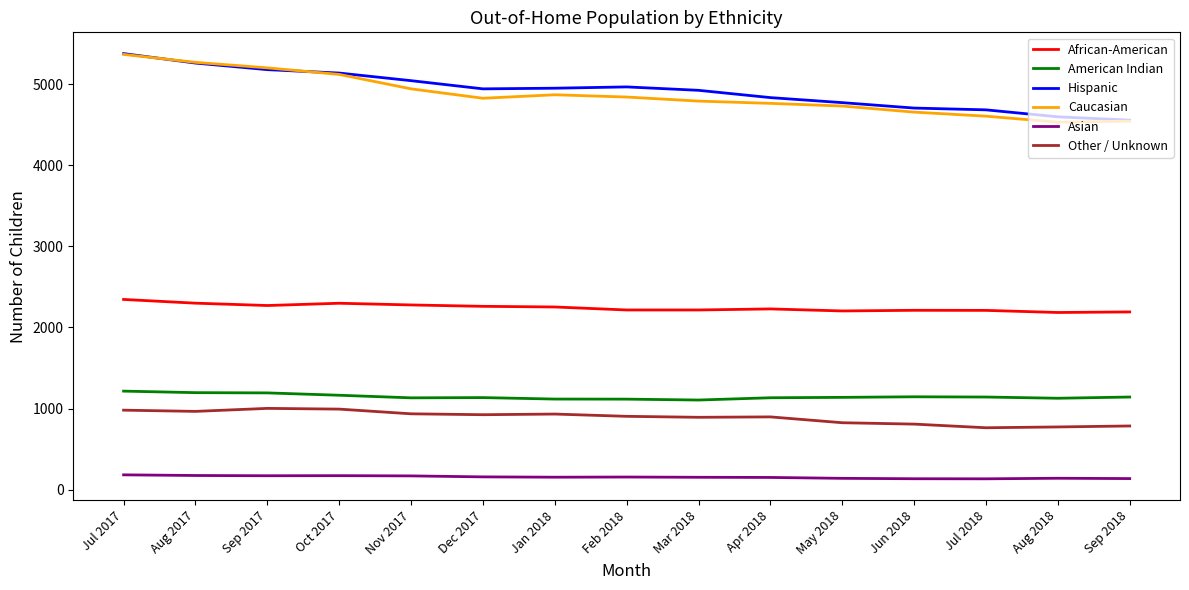

How many lines are shown in the chart?

6